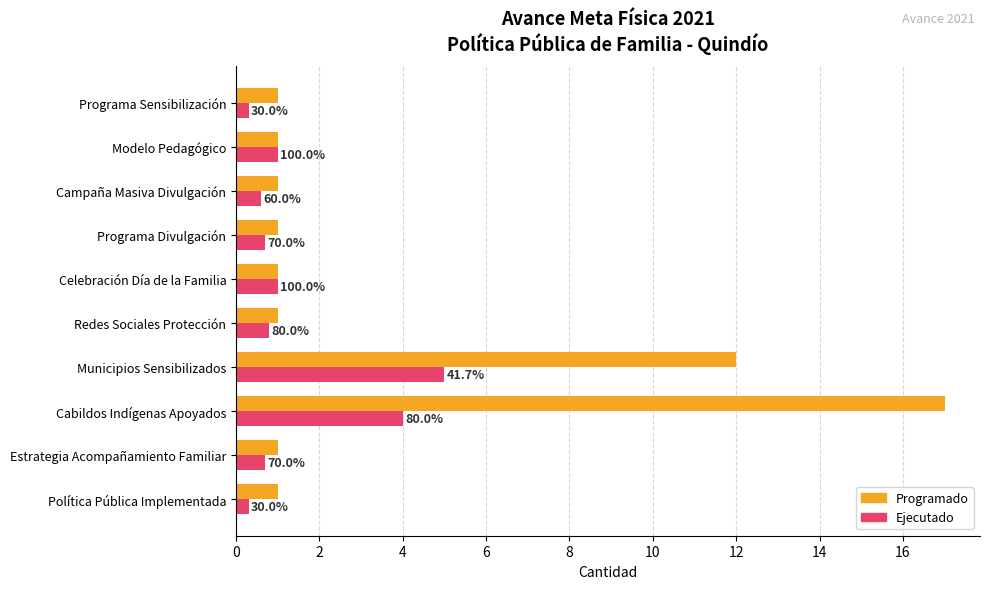

What are all the series names shown in the legend?

Programado, Ejecutado